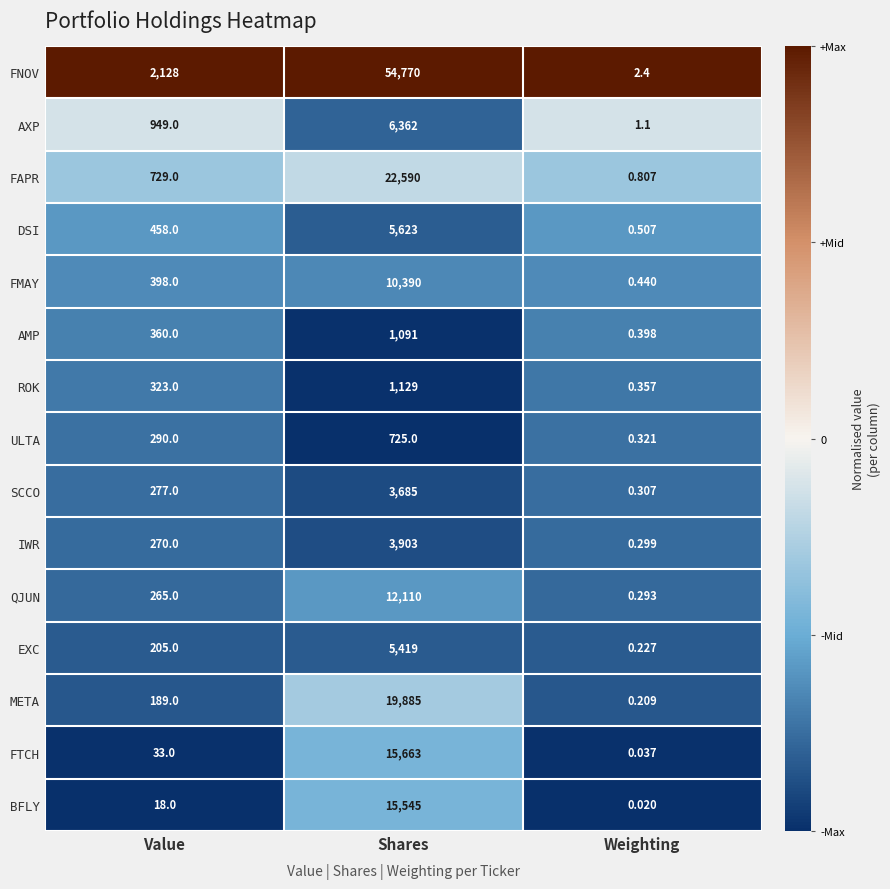

At which label is FNOV closest to 27386?

Value